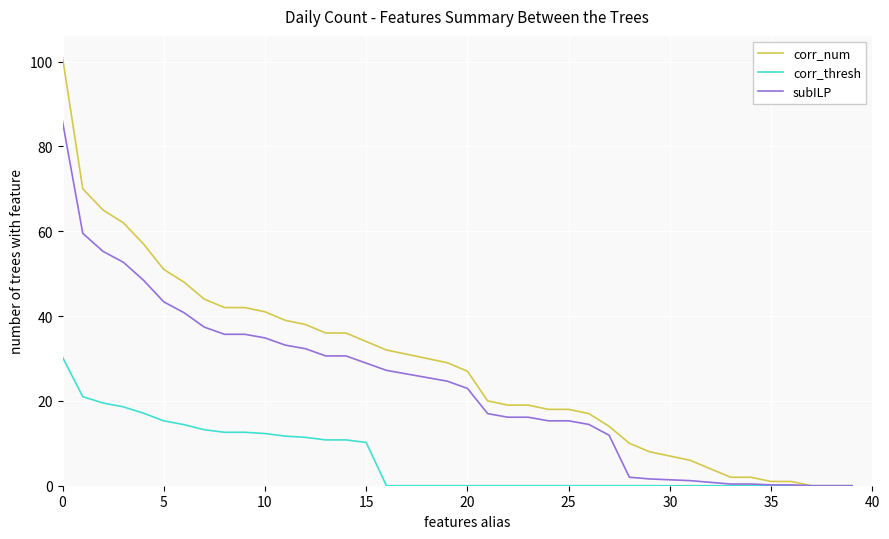

Count the number of data series in this chart.

3